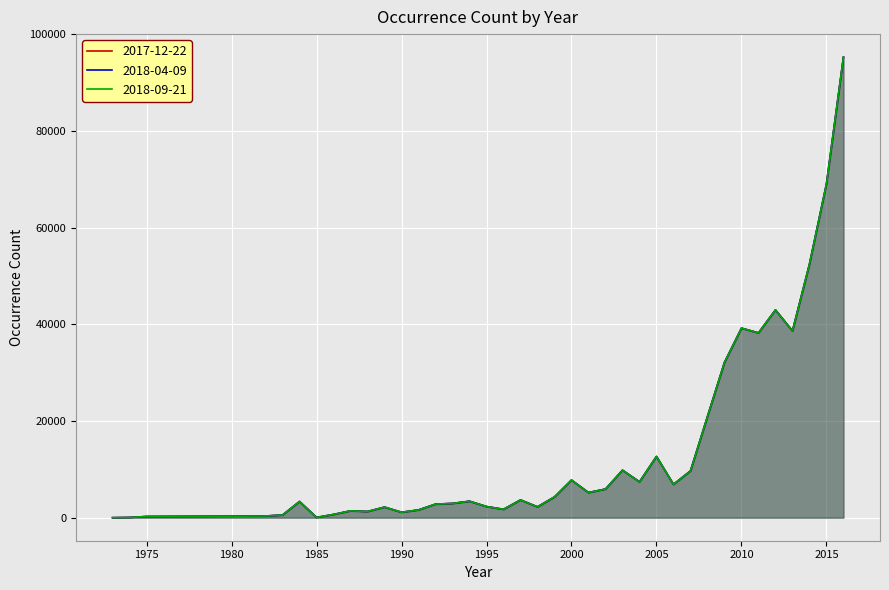

What is the total value across all series at 2009?

96339